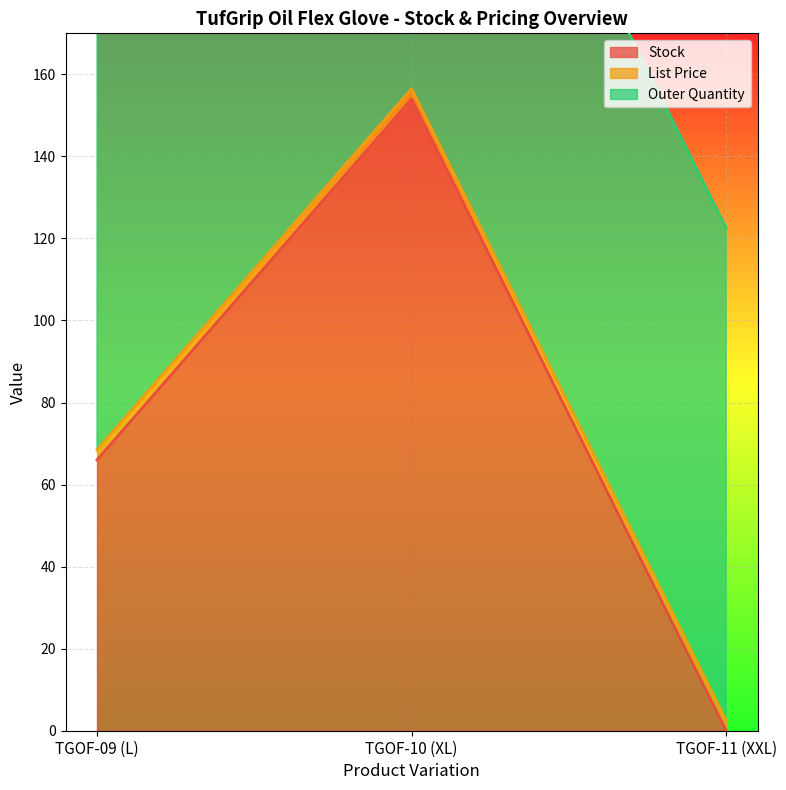

Which category has the lowest value in the Stock series?

TGOF-11 (XXL)